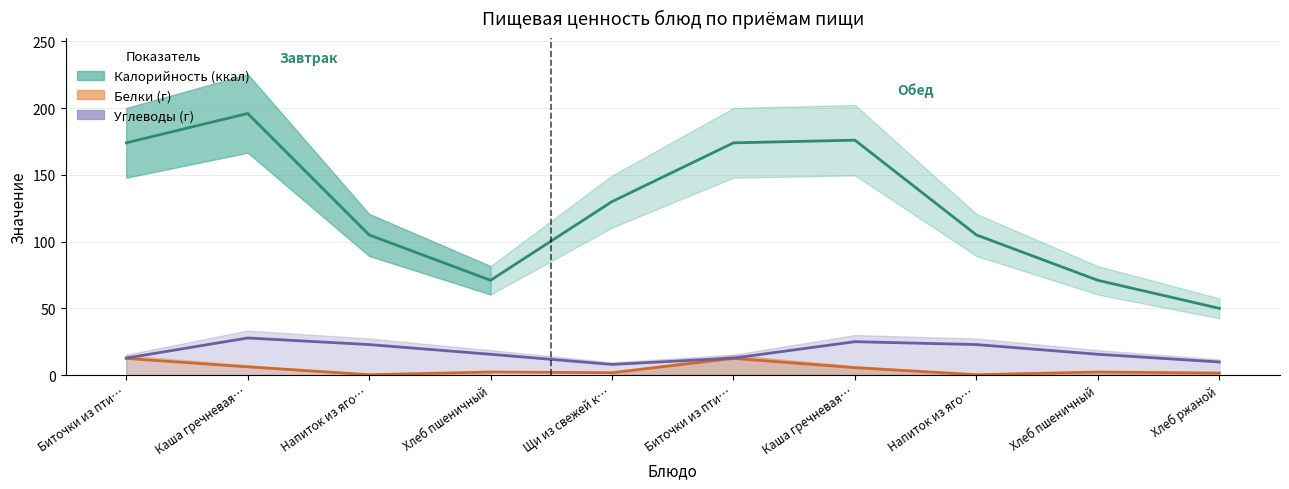

How many lines are shown in the chart?

3